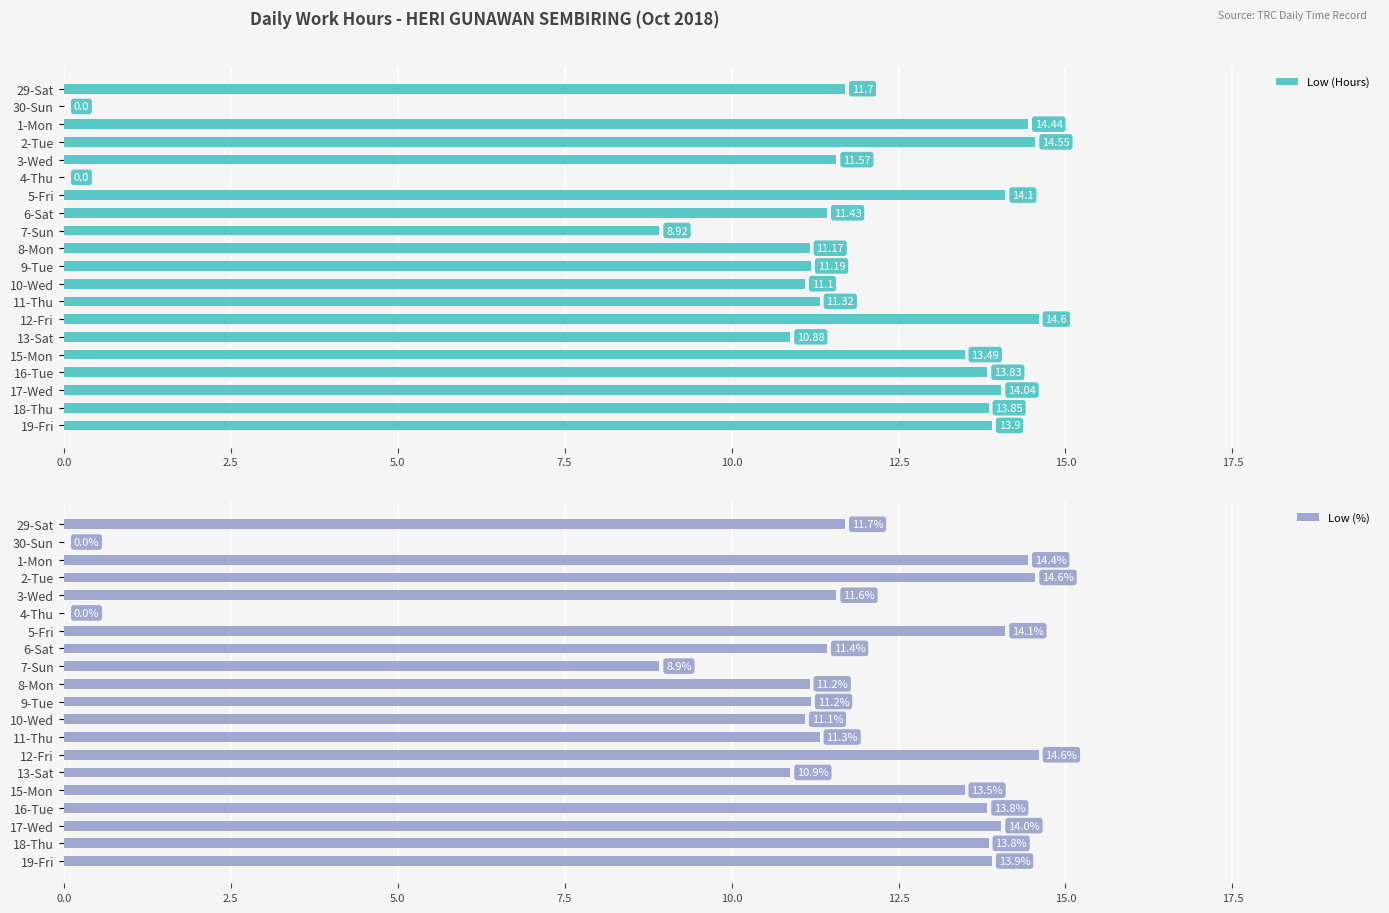

The value of Low (%) at 9-Tue is 11.2. True or false?

True